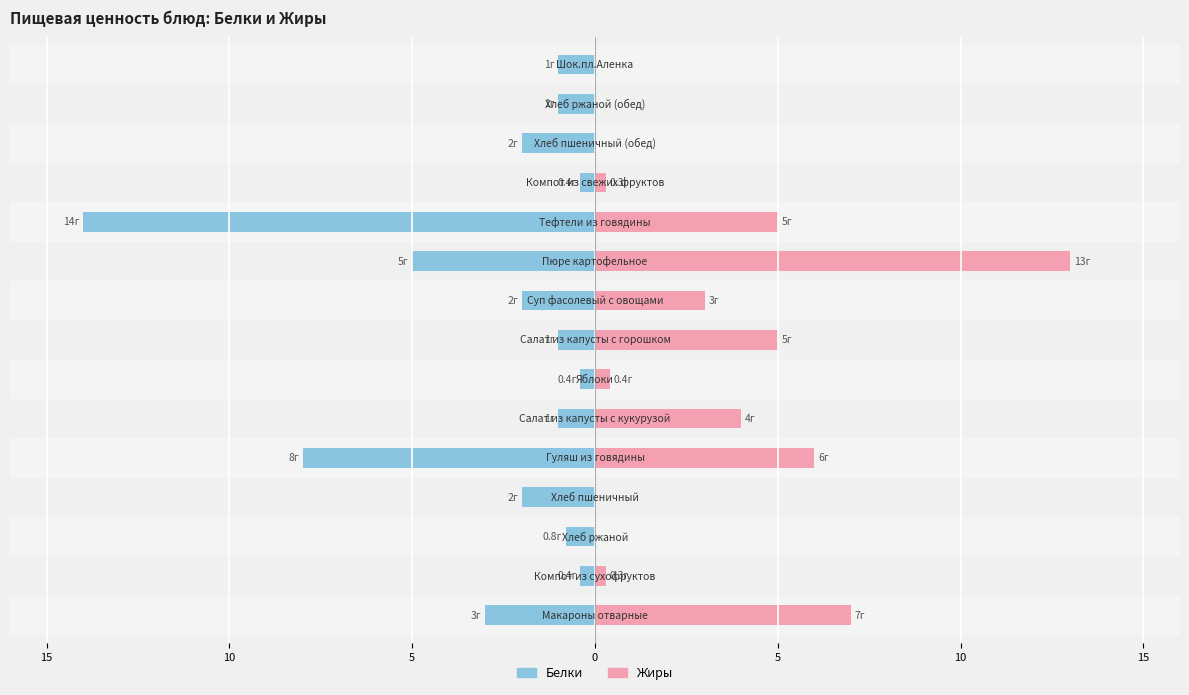

True or false: Белки has a value of -2.7 at 8.

False